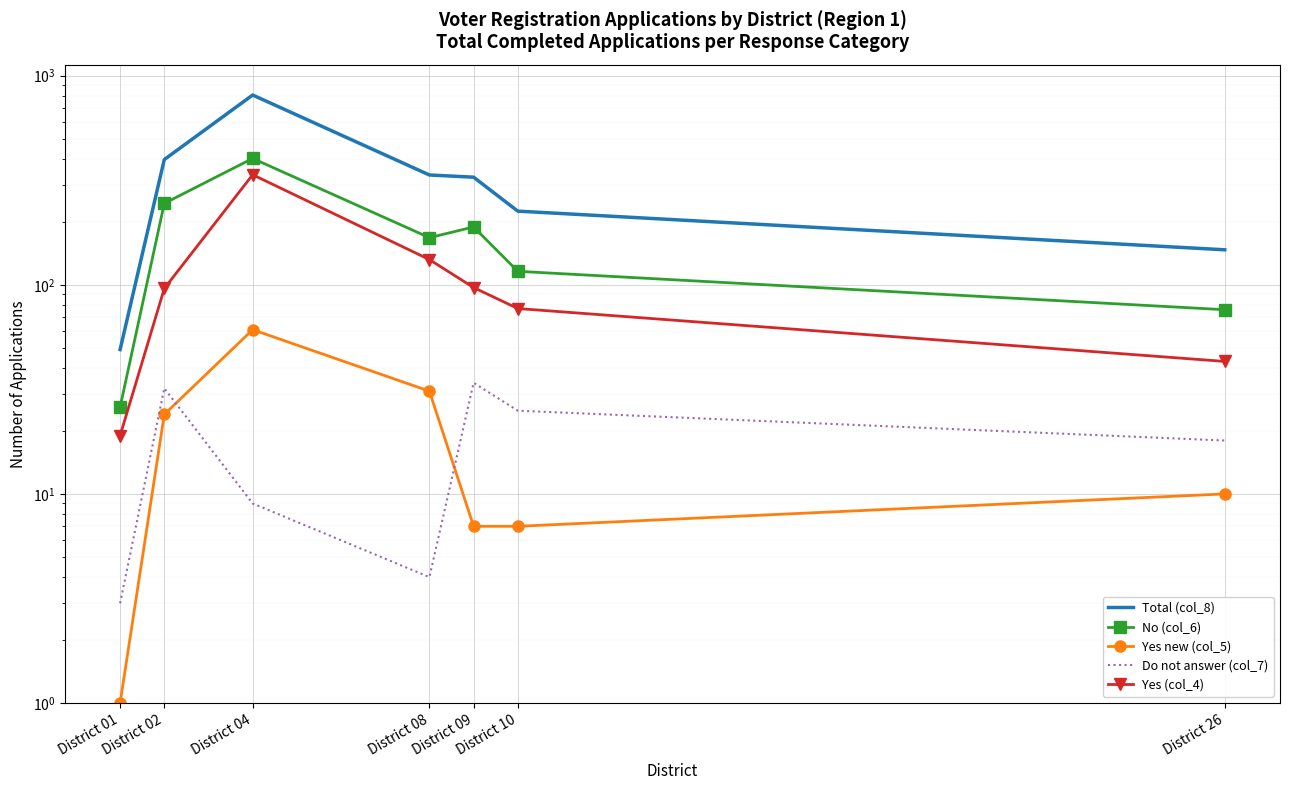

Where is Total (col_8) nearest to the value 428?

District 02